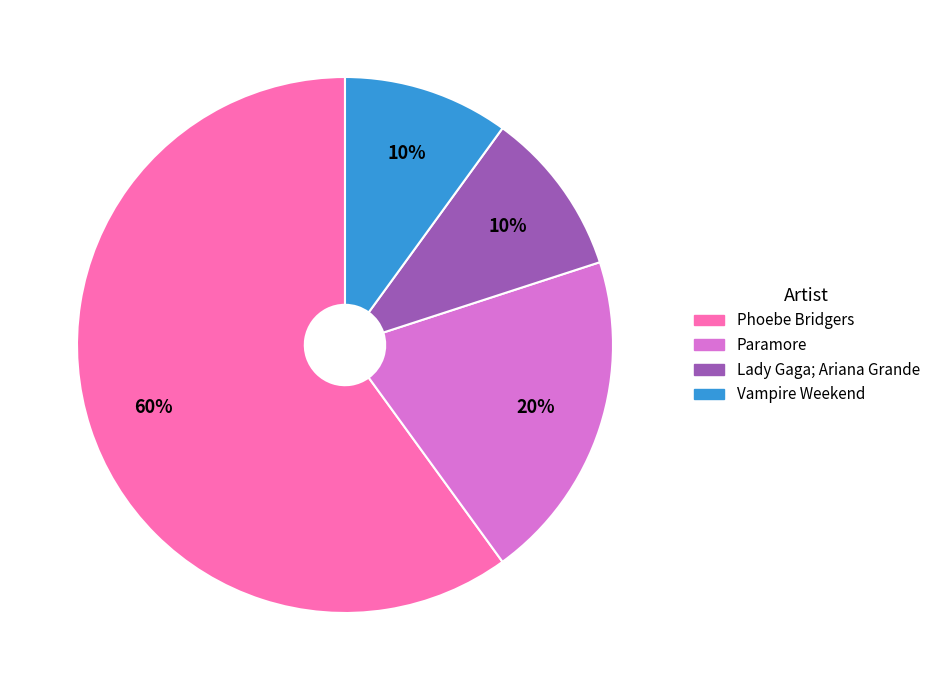

Is the sum of Paramore and Phoebe Bridgers greater than half?

Yes